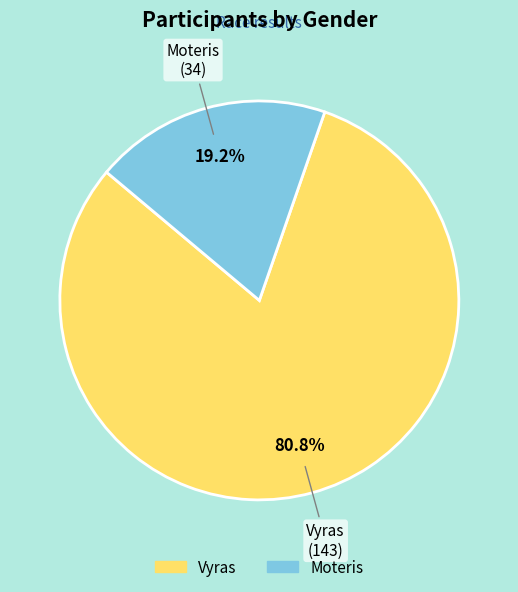

What is the smallest slice in the pie chart?

Moteris